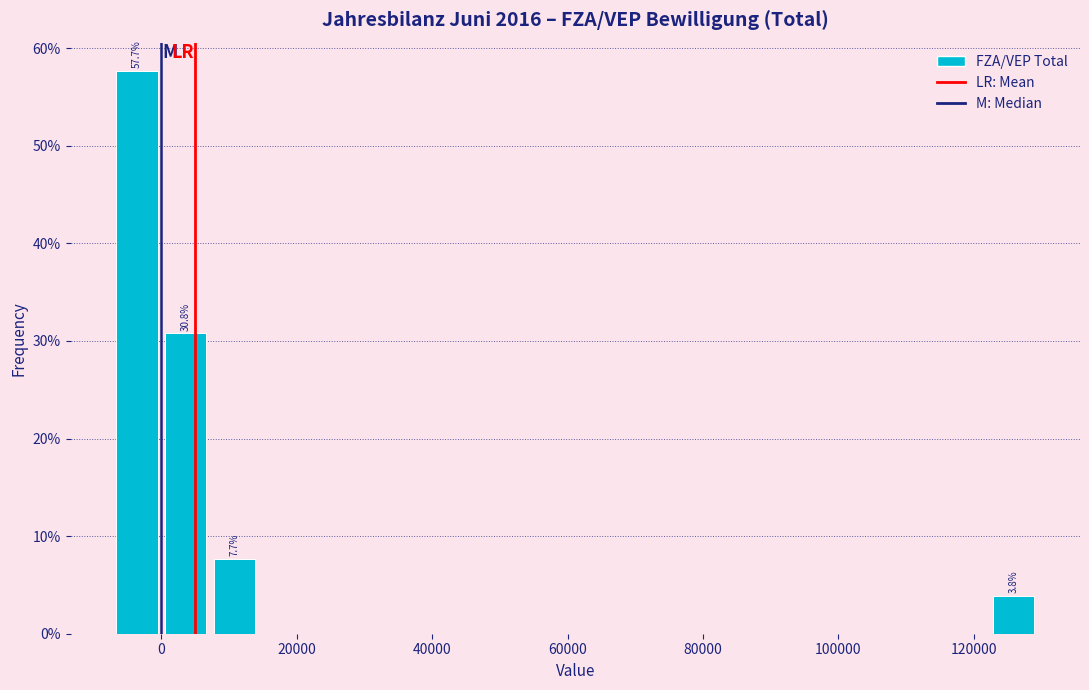

Around what value on the x-axis is the tallest bar? Give the approximate position of its centre, as read against the axis.

-4000